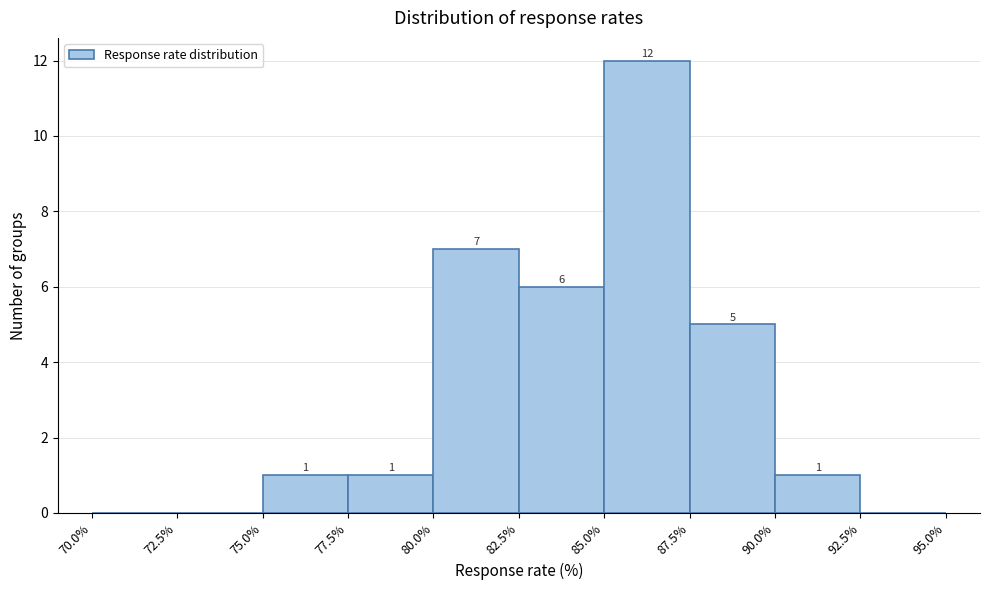

Over which range of the x-axis is the bar tallest?

85.0% to 87.5%